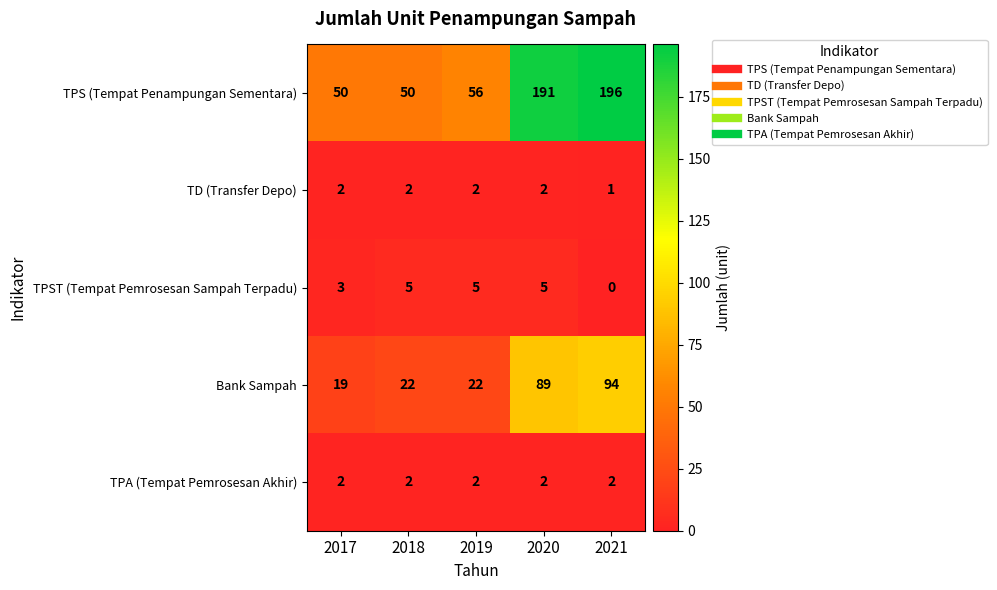

The TPS (Tempat Penampungan Sementara) series shows 50 at 2017. True or false?

True